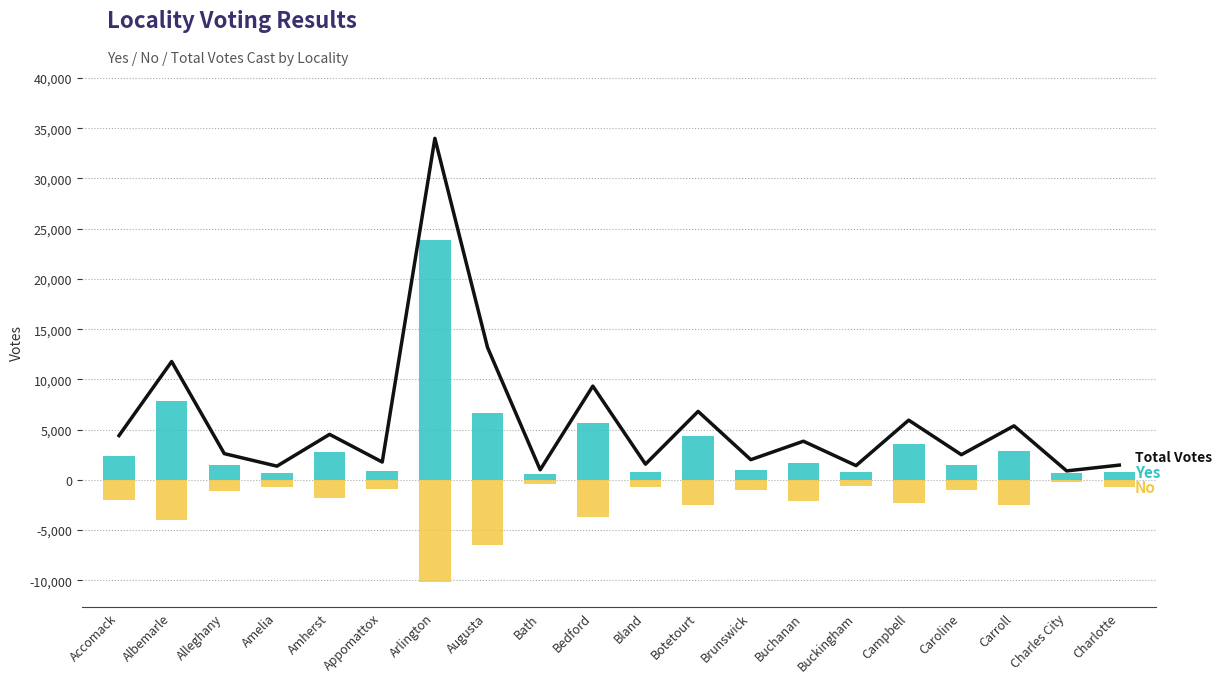

How many categories are shown in the chart?

20